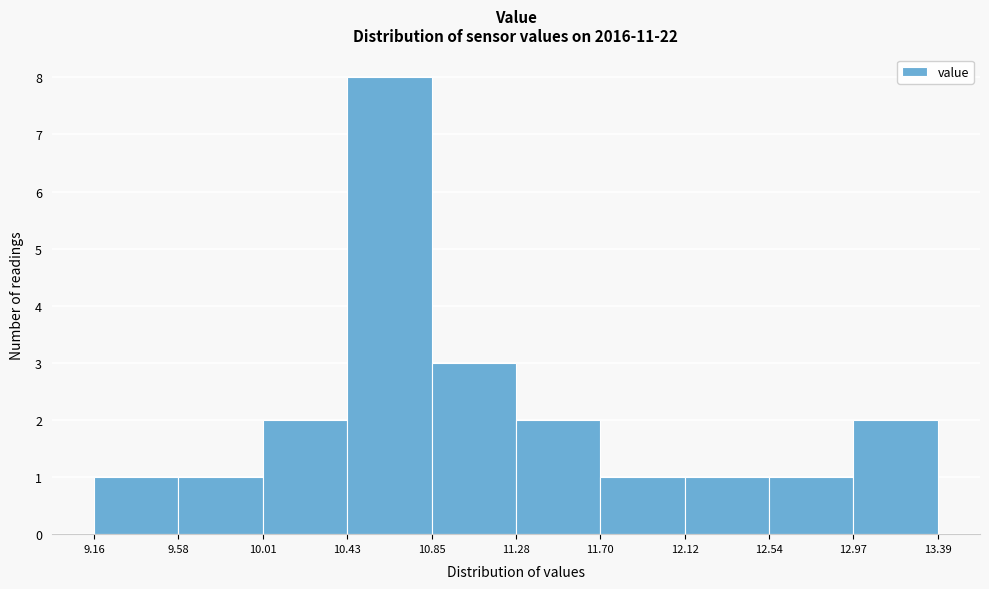

What is the height of the bar covering 10.85 to 11.28 on the x-axis? The values are not printed on the chart, so give them approximately, as read against the axis.

3